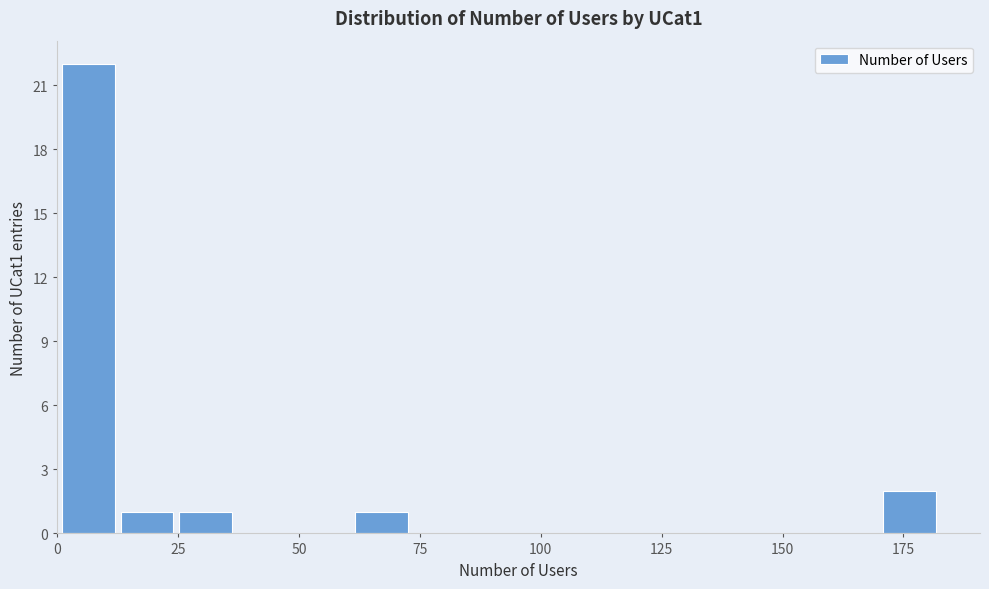

Read against the x-axis, roughly where is the centre of the tallest bar?

5